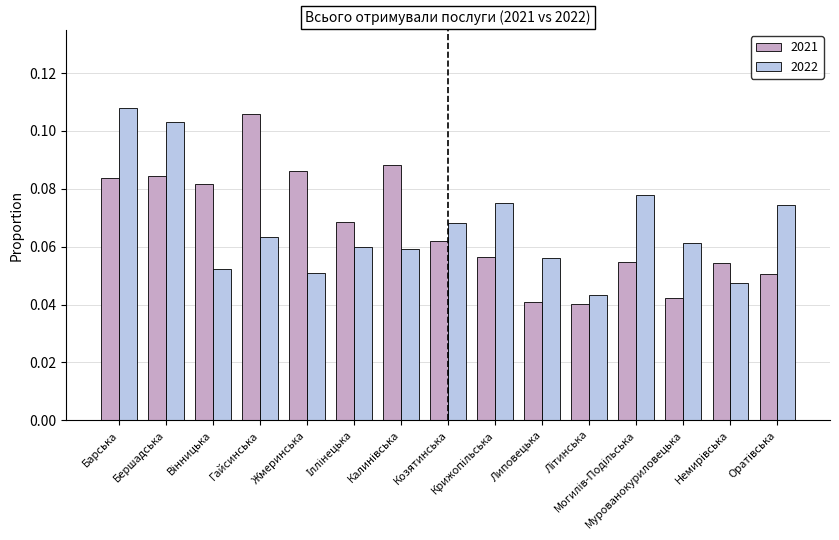

Count the 2022 values in the range 0 to 1.

15